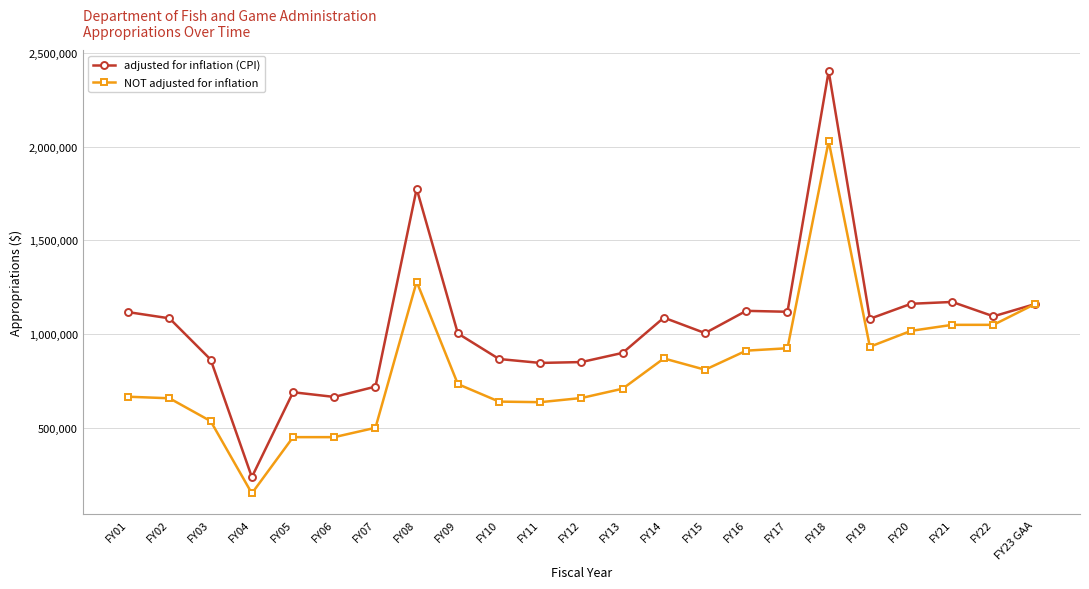

What is the greatest value displayed?

2402482